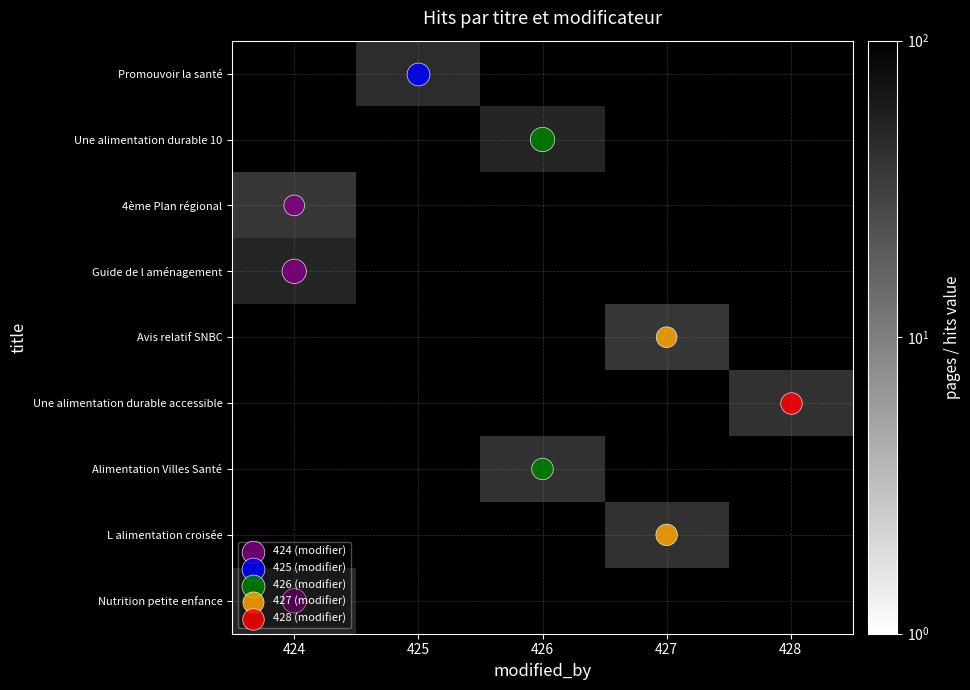

Is it true that Nutrition equals -34 at 2?

False